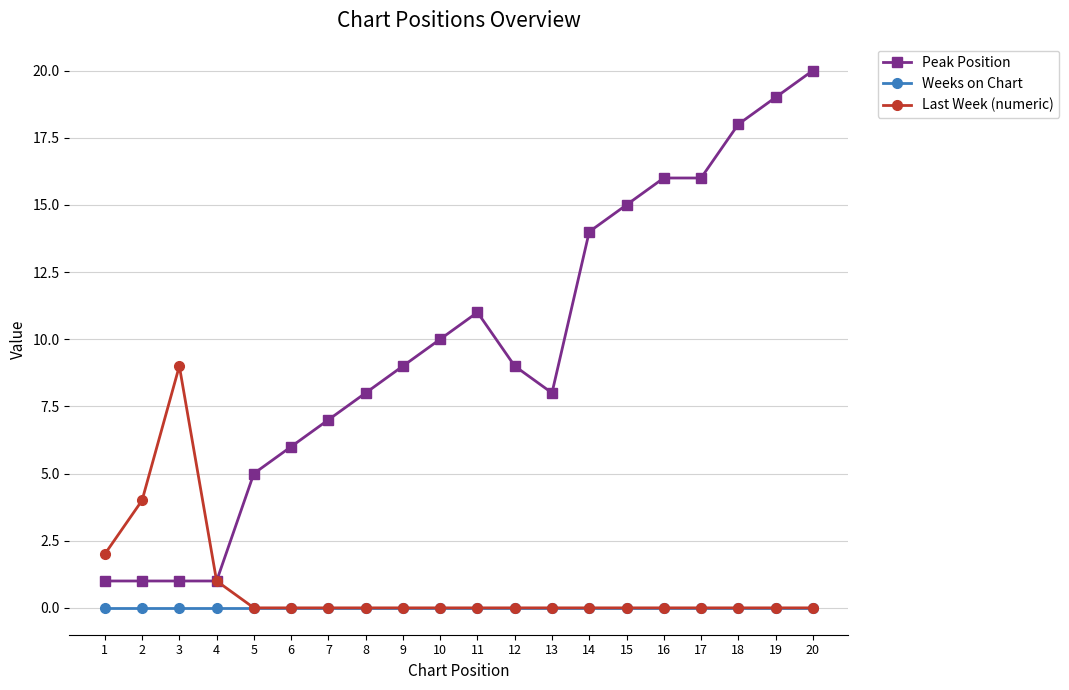

Where is Peak Position nearest to the value 10?

10